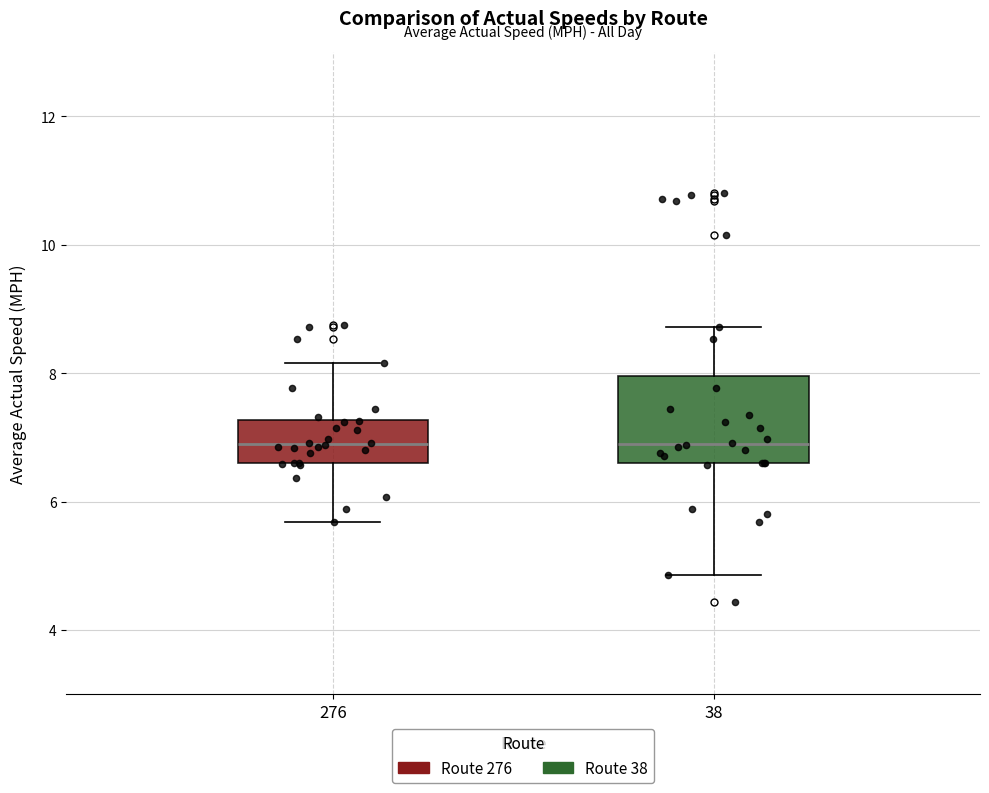

Reading left to right, transcribe this box plot: for each box, give where its median line is, the range the box spans, and where its two whiskers end, as read against the y-axis. The values are not printed on the chart, so give them approximately, as read against the axis.

276: median 6.8, box 6.6 to 7.2, whiskers 5.6 to 8.2
38: median 6.8, box 6.6 to 8.0, whiskers 4.8 to 8.8